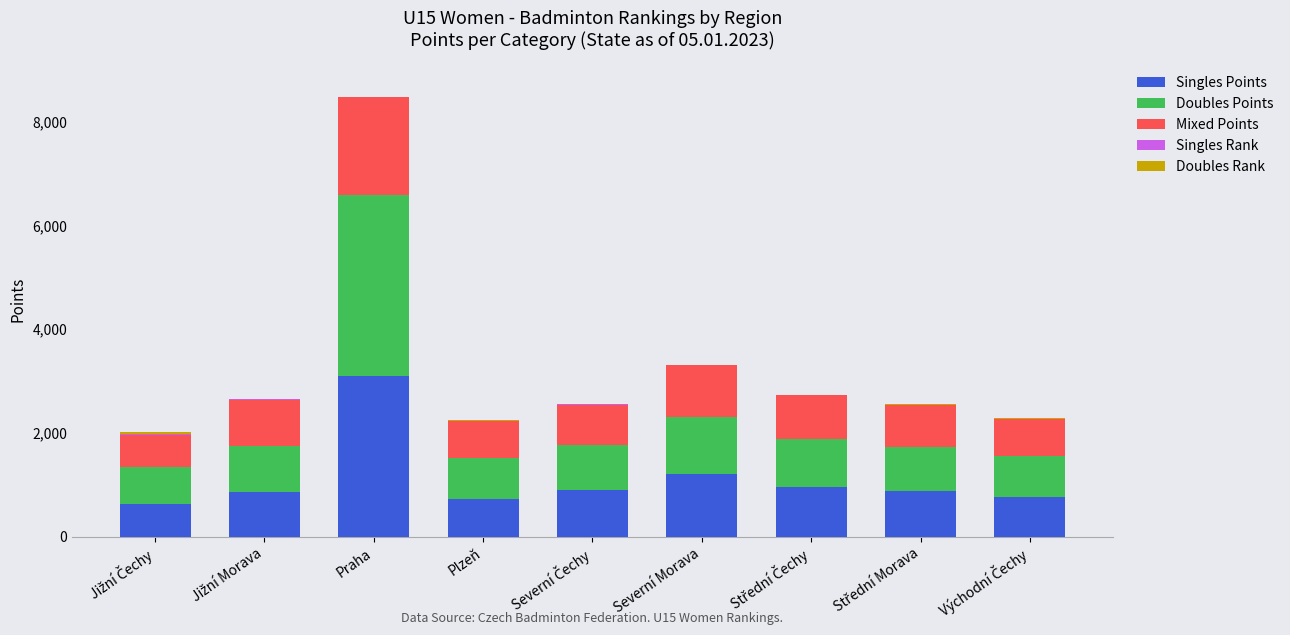

Which category has the highest value in the Singles Points series?

Praha